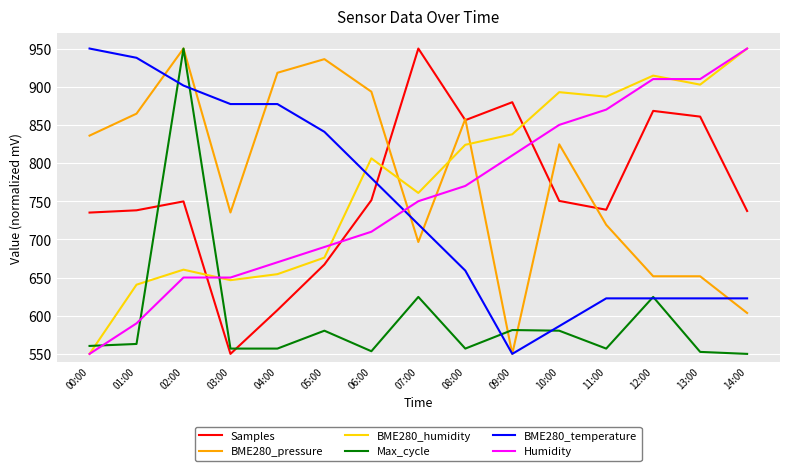

Which series has the largest total across all categories?

BME280_pressure